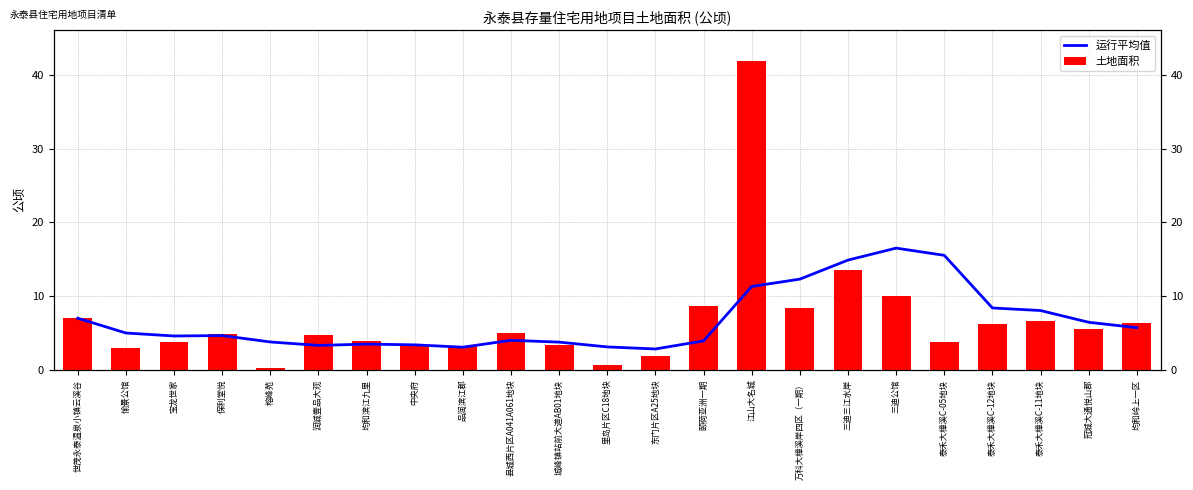

What is the average value of the 土地面积 series?

6.8